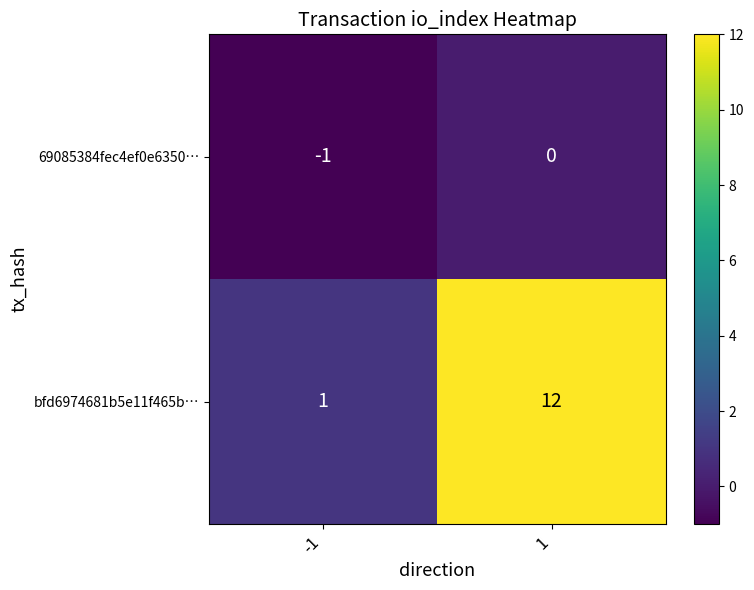

Reading left to right, list all the values displayed in this chart.

69085384fec4ef0e6350…: -1=-1	1=0
bfd6974681b5e11f465b…: -1=1	1=12